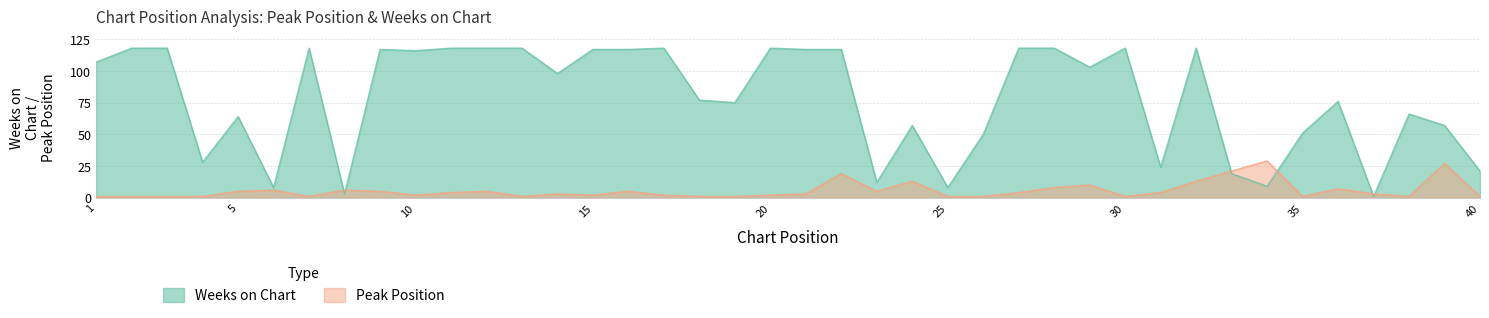

What is the total value across all series at 6?

14